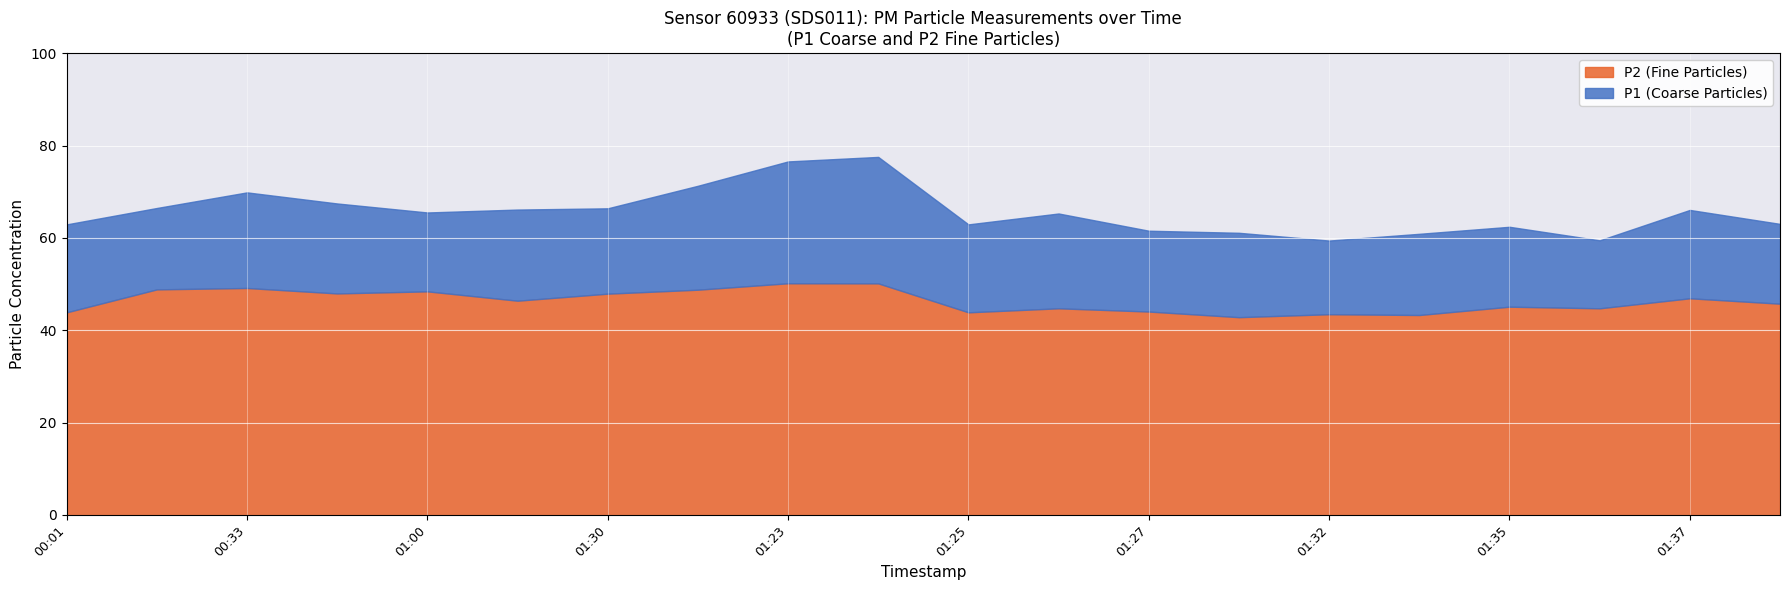

What is the highest value of the P2 (Fine Particles) series?

50.2